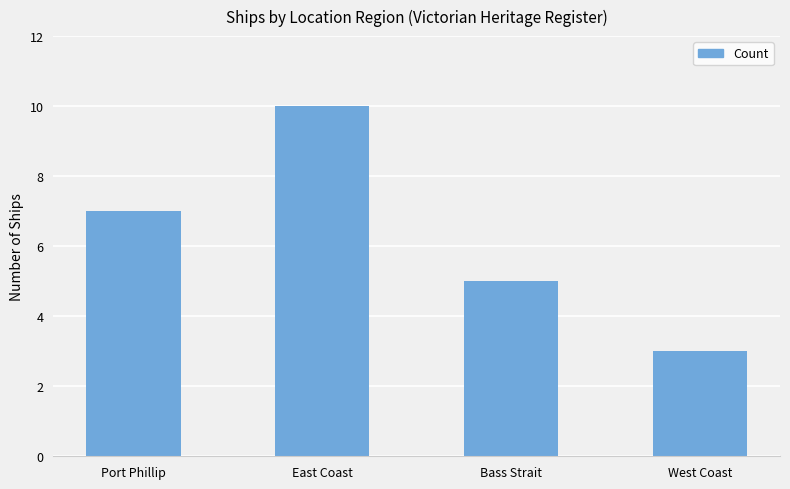

Rank the categories by value from highest to lowest.

East Coast, Port Phillip, Bass Strait, West Coast